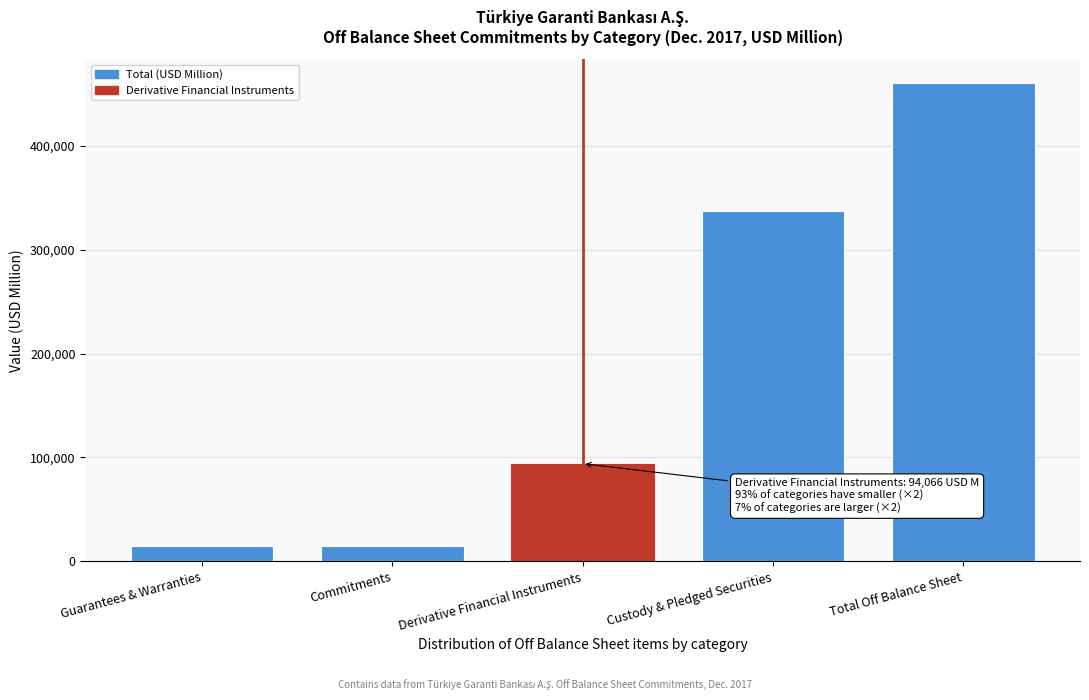

What is the sum of all values?

920518.6